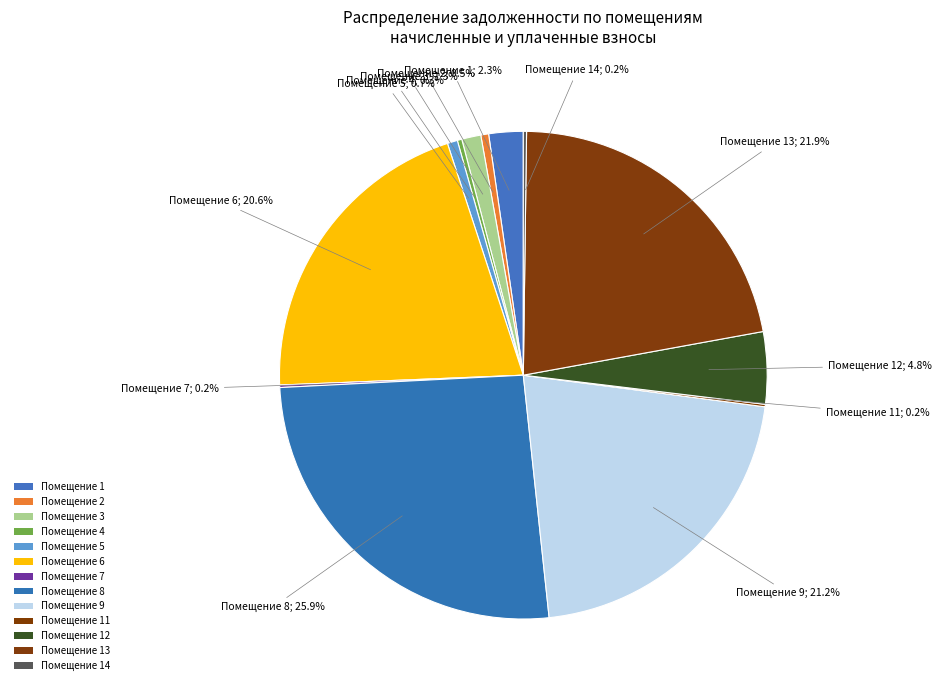

Which category has the biggest portion of the pie?

8